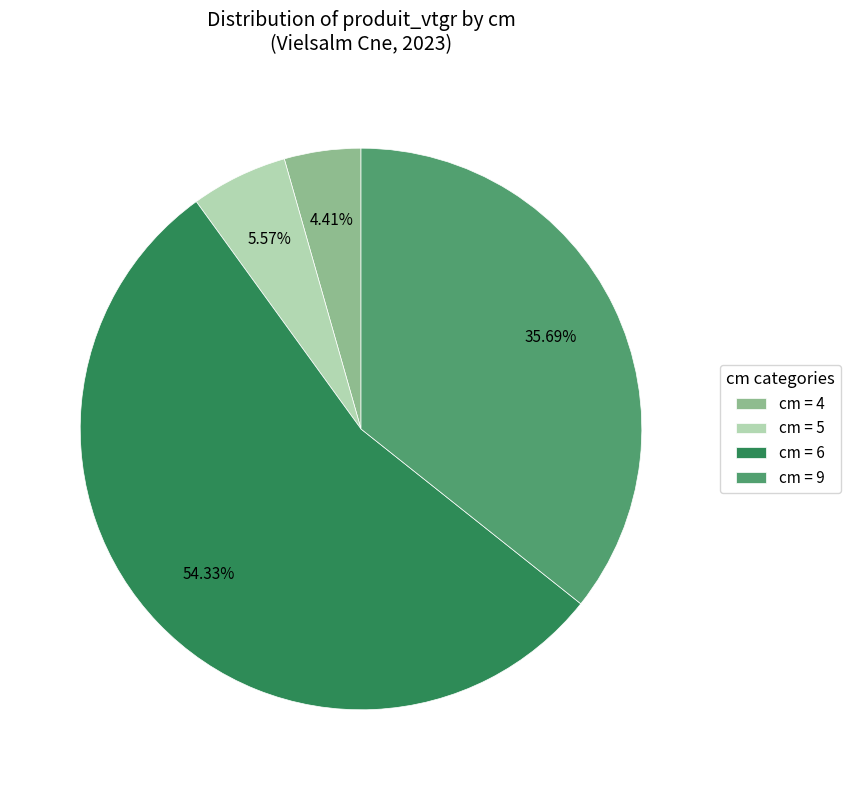

Rank the categories by value from lowest to highest.

cm = 4, cm = 5, cm = 9, cm = 6